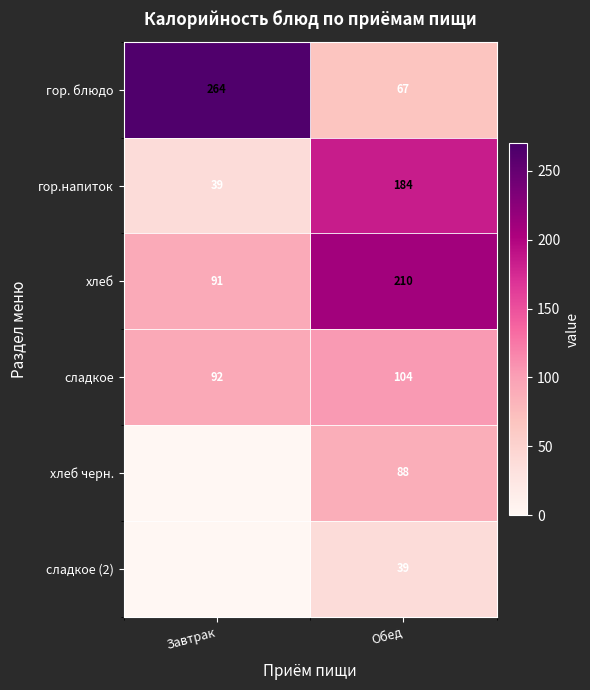

Between Обед and Завтрак, which is larger?

Завтрак